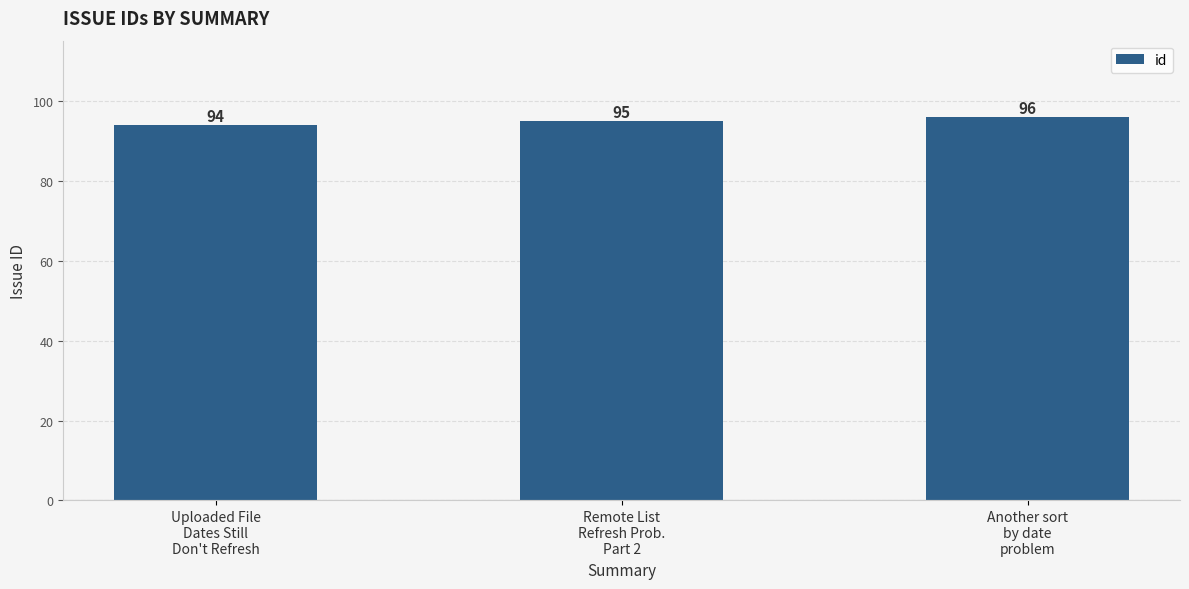

How many values are between 94 and 96?

3